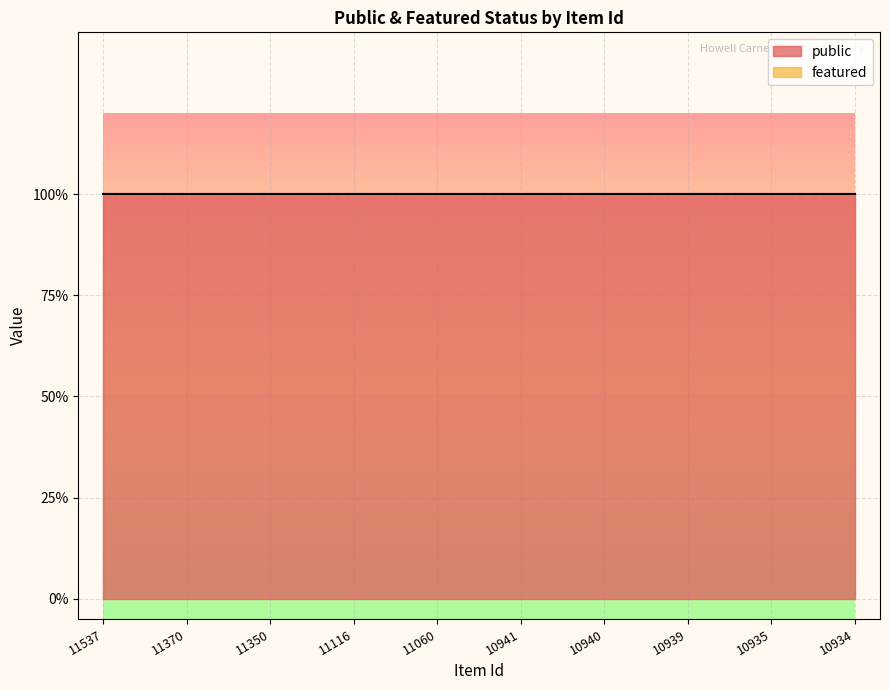

What are all the series names shown in the legend?

public, featured